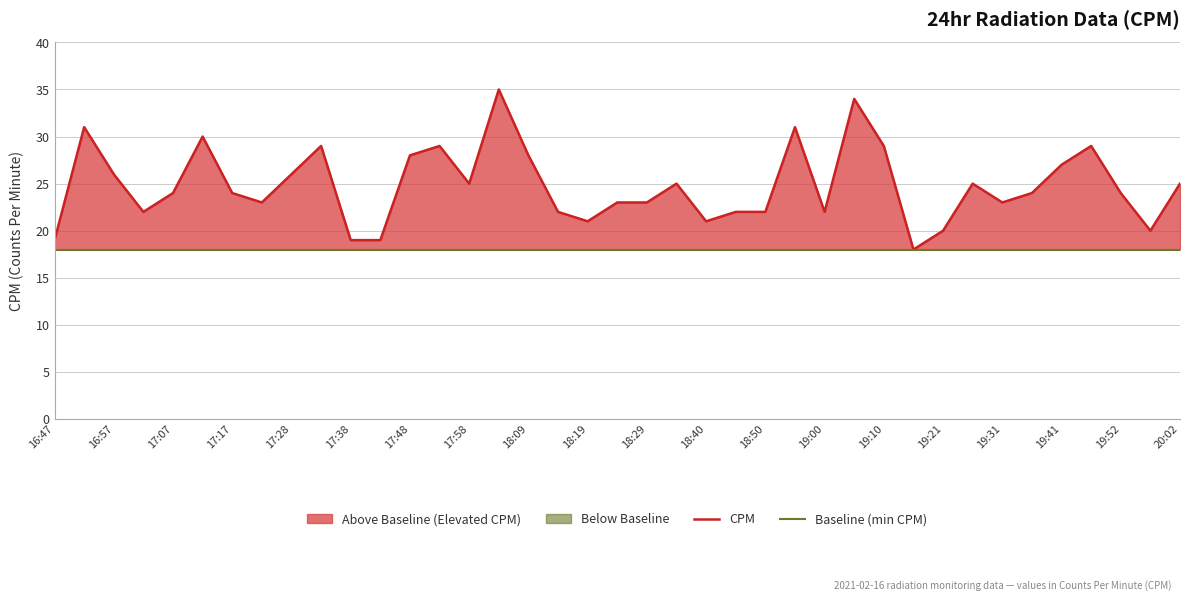

Rank the series at 19:41 from lowest to highest value.

Baseline (min CPM), CPM